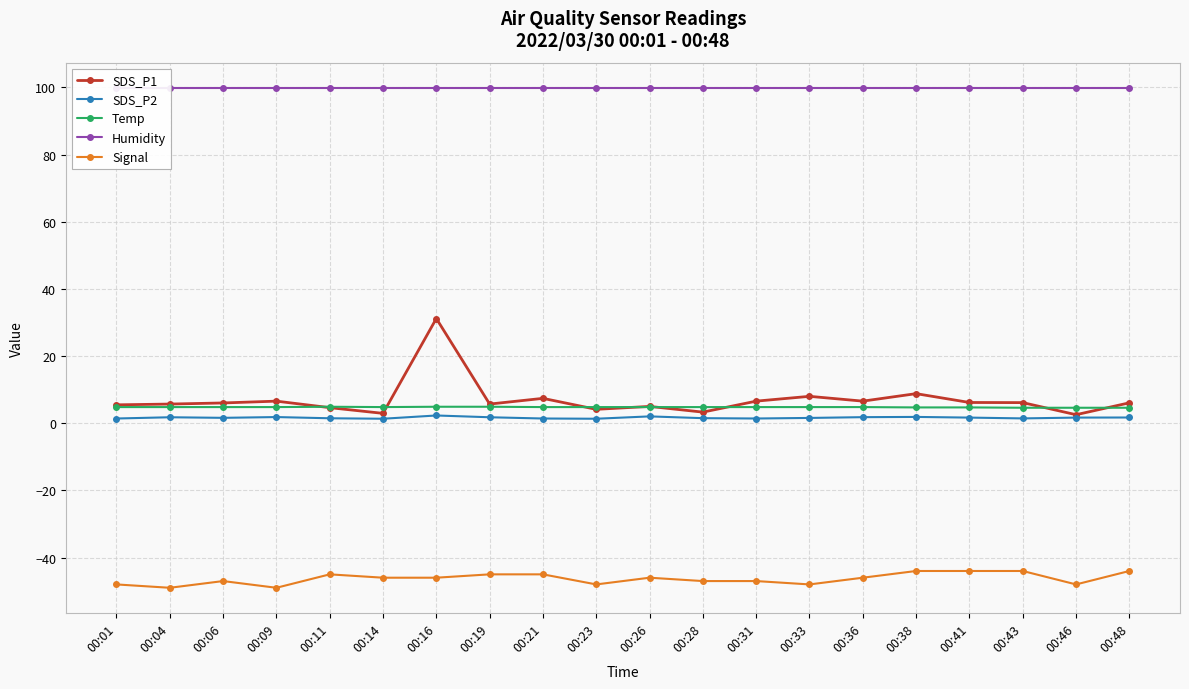

Is the value of Humidity at 00:46 greater than the value of Temp at 00:41?

Yes